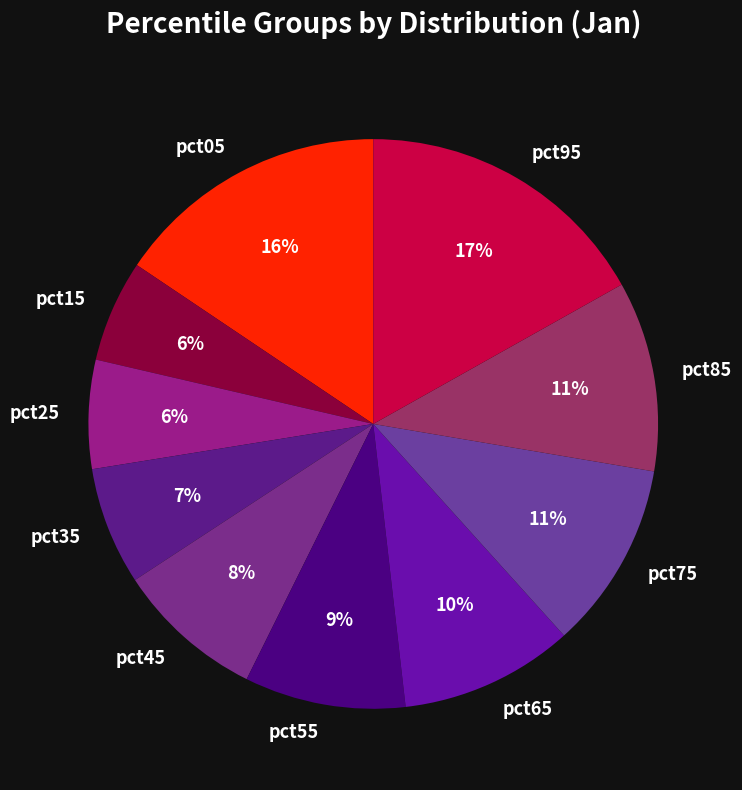

To the nearest percent, what is the combined percentage of pct25 and pct05?

22%